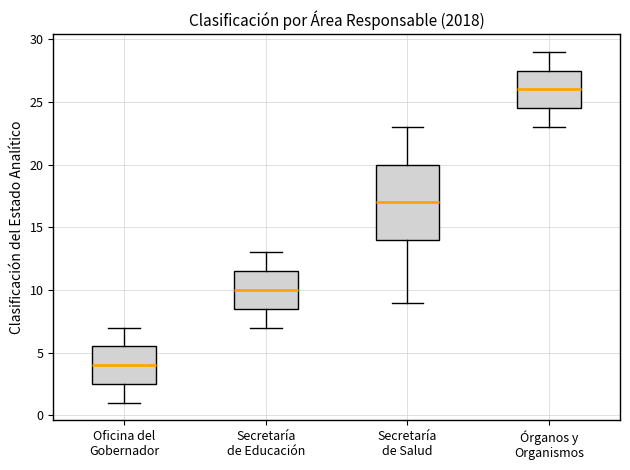

Which box's median line is the highest?

Órganos y Organismos